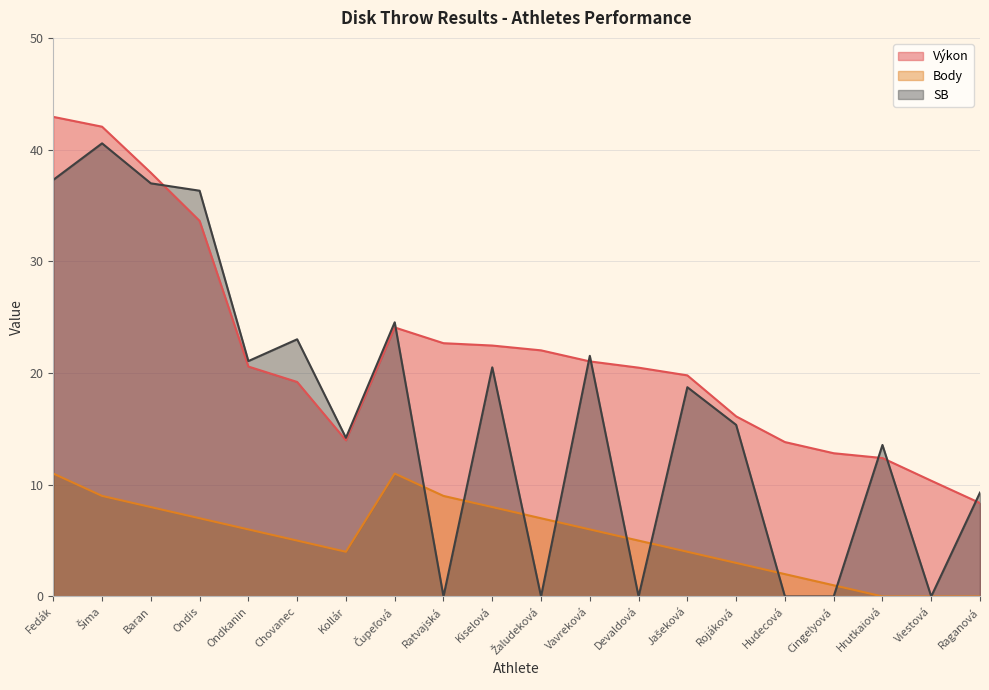

What is the value of the Body point at the 16th from the left?

2.0